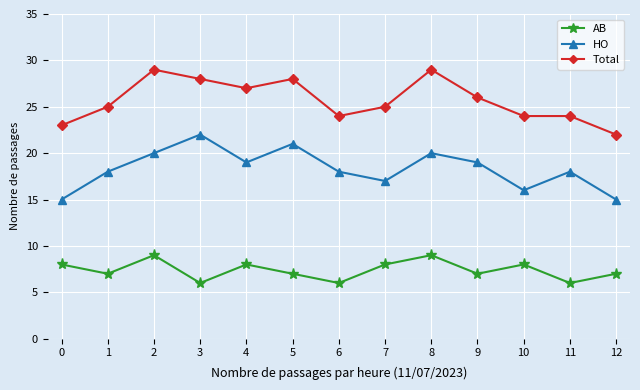

What is the highest value of the AB series?

9